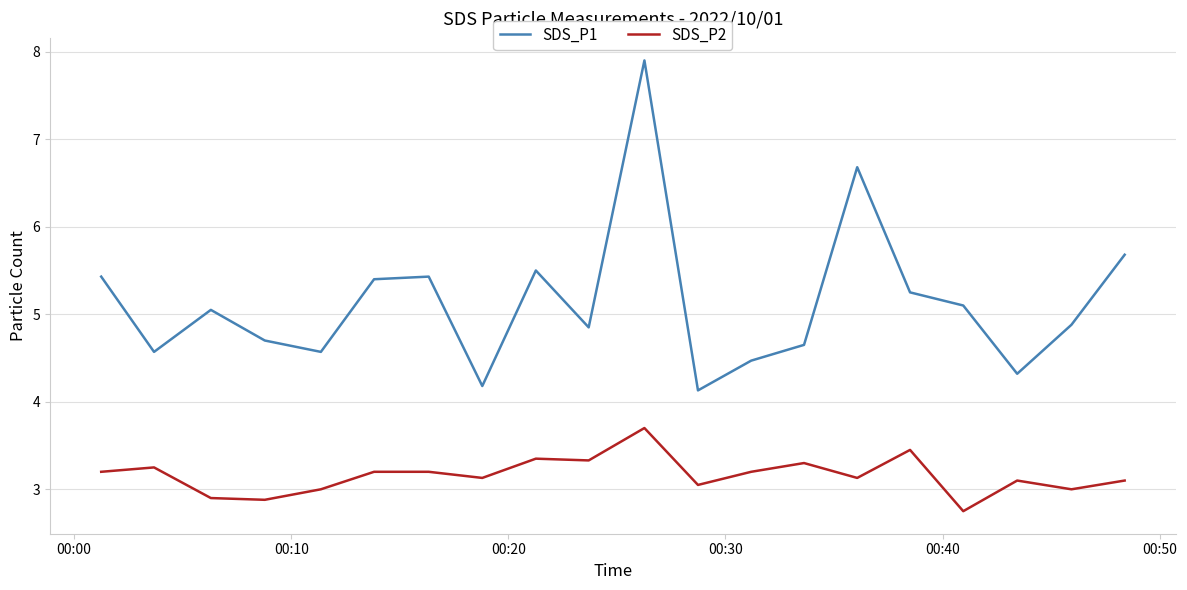

Which series has the largest range (max minus min)?

SDS_P1